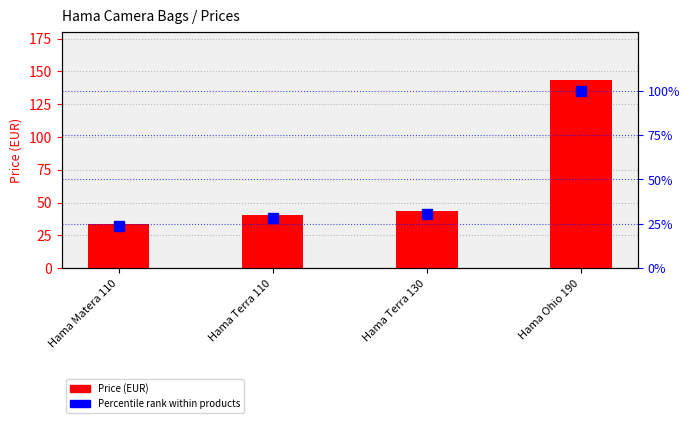

Is it true that Percentile rank within products equals 28.2 at Hama Terra 110?

True